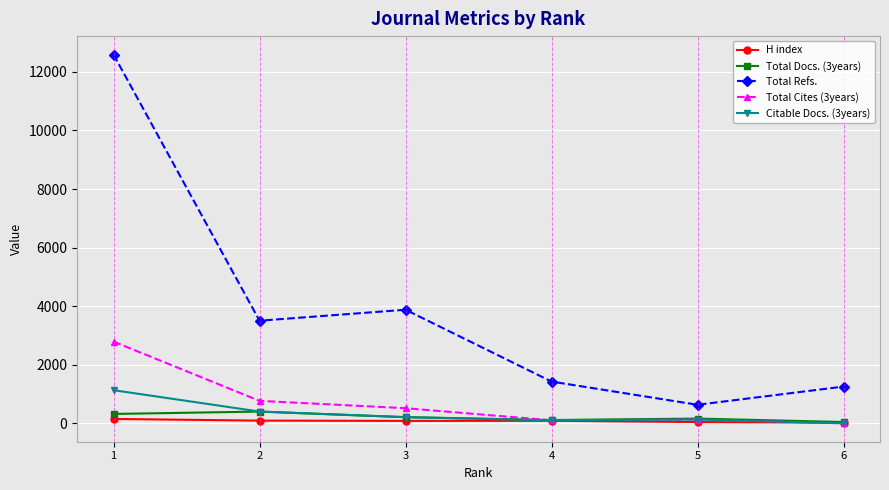

What are all the series names shown in the legend?

H index, Total Docs. (3years), Total Refs., Total Cites (3years), Citable Docs. (3years)